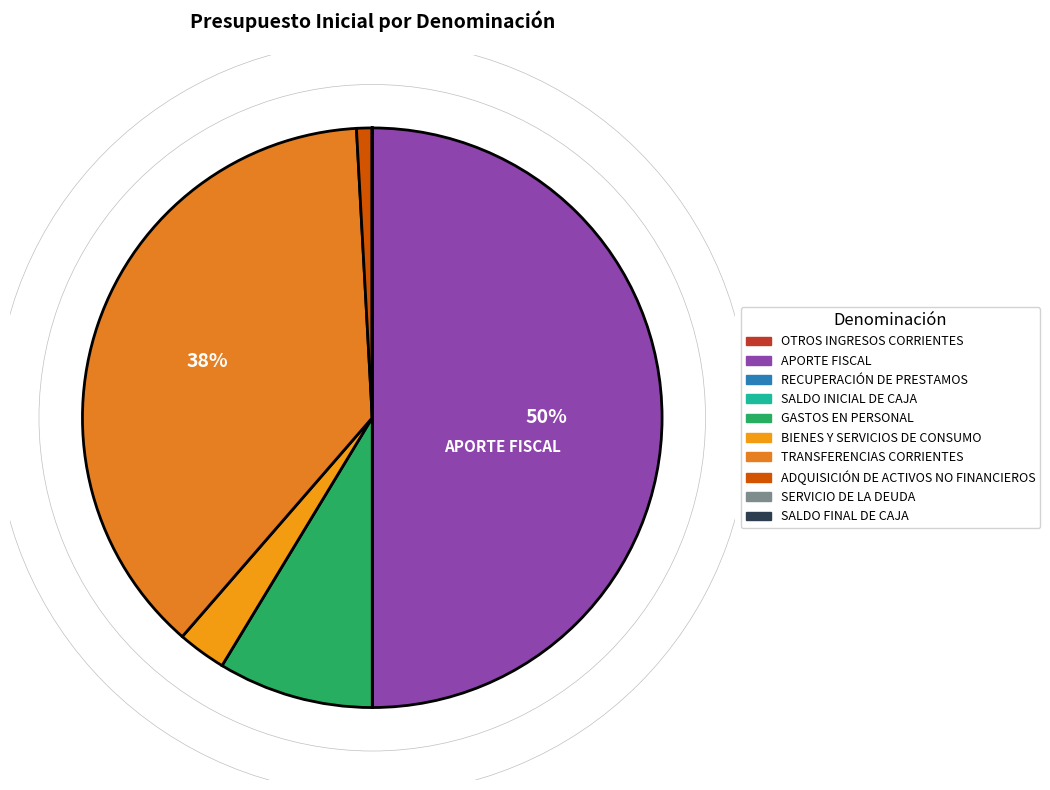

Which category has the smallest portion of the pie?

RECUPERACIÓN DE PRESTAMOS